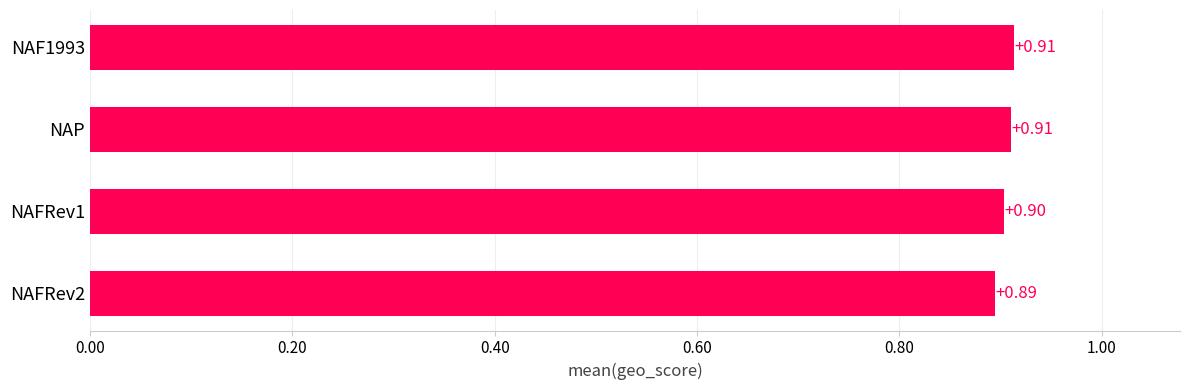

What is the average value?

0.9